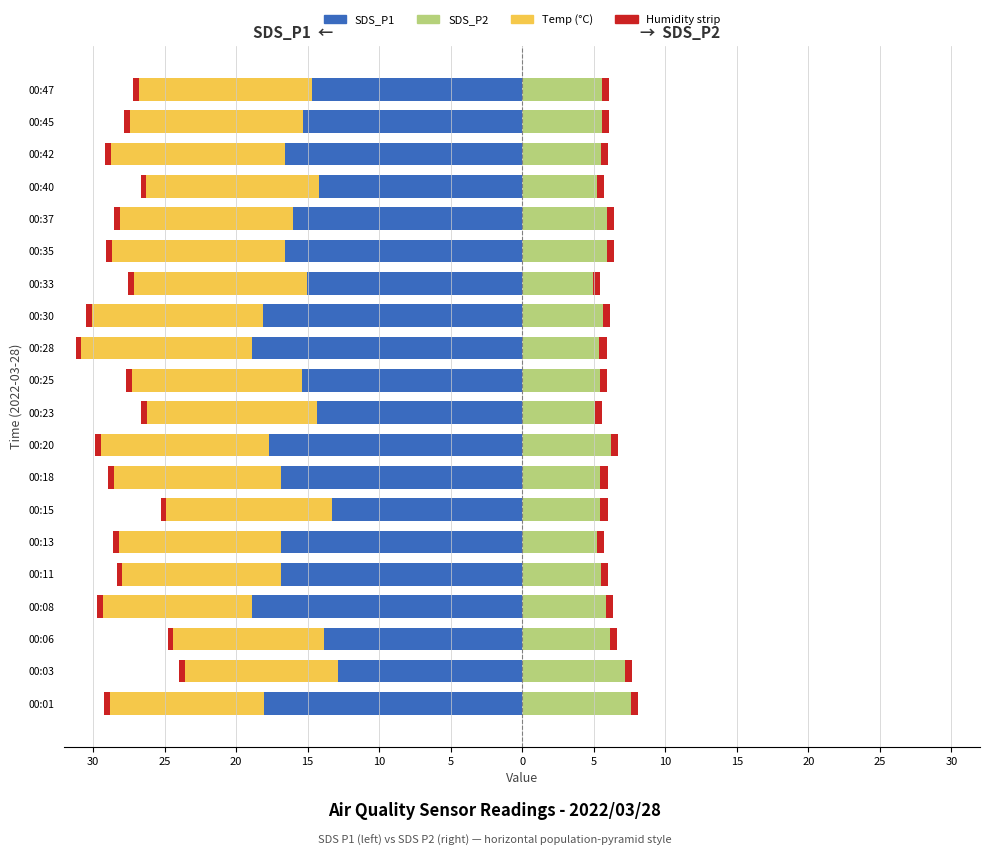

Is the value of SDS_P2 at 15 greater than the value of Humidity /200 at 5?

Yes